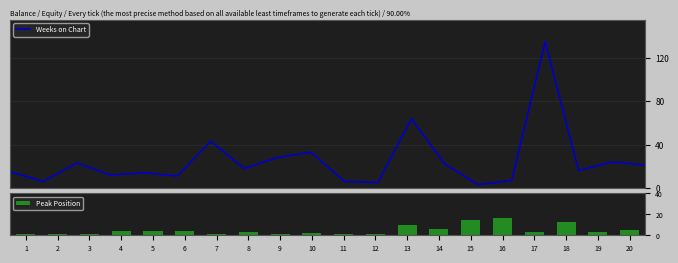

The Peak Position series shows 15 at 15. True or false?

True